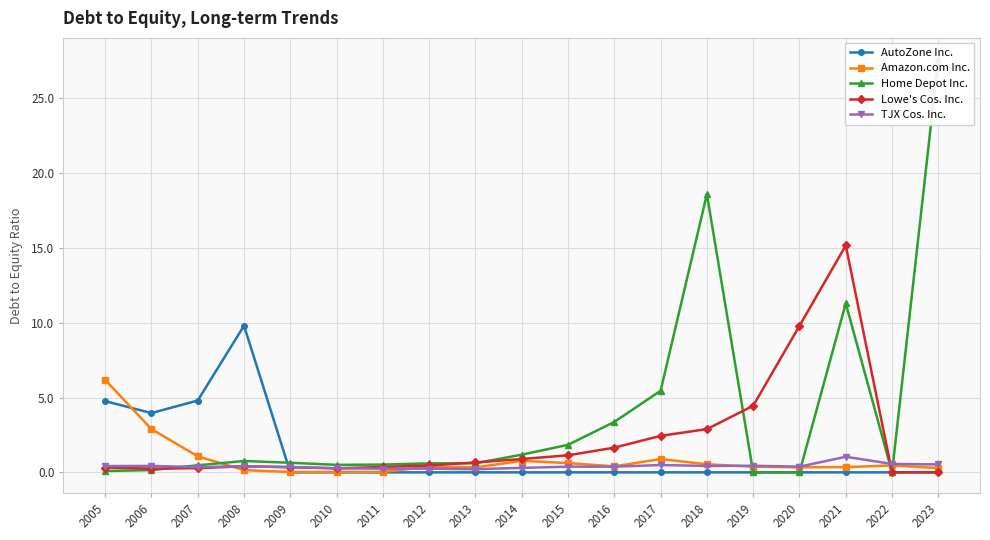

How many interior local peaks does the Amazon.com Inc. series have?

4